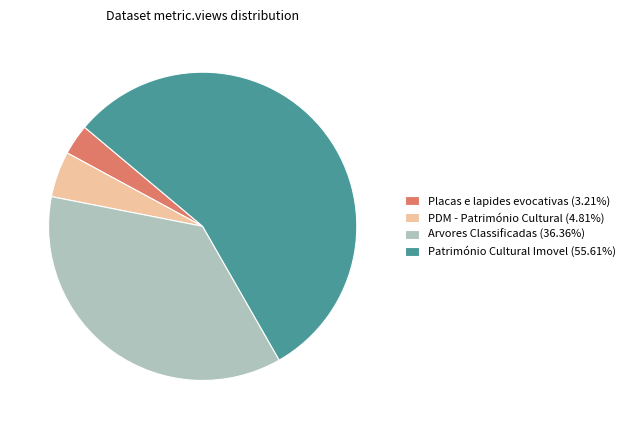

The Arvores Classificadas slice represents 27% of the pie. True or false?

False